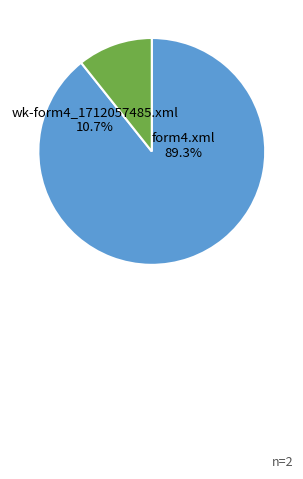

How many segments does this pie chart have?

2